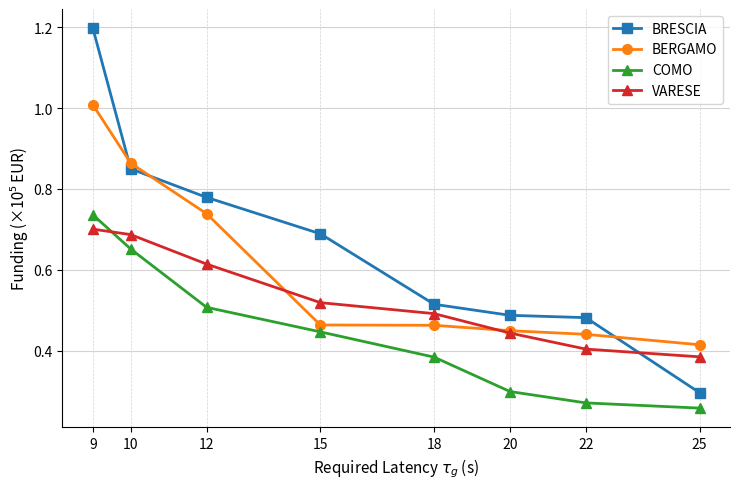

Between which two adjacent categories do BERGAMO and VARESE first intersect?

12 and 15